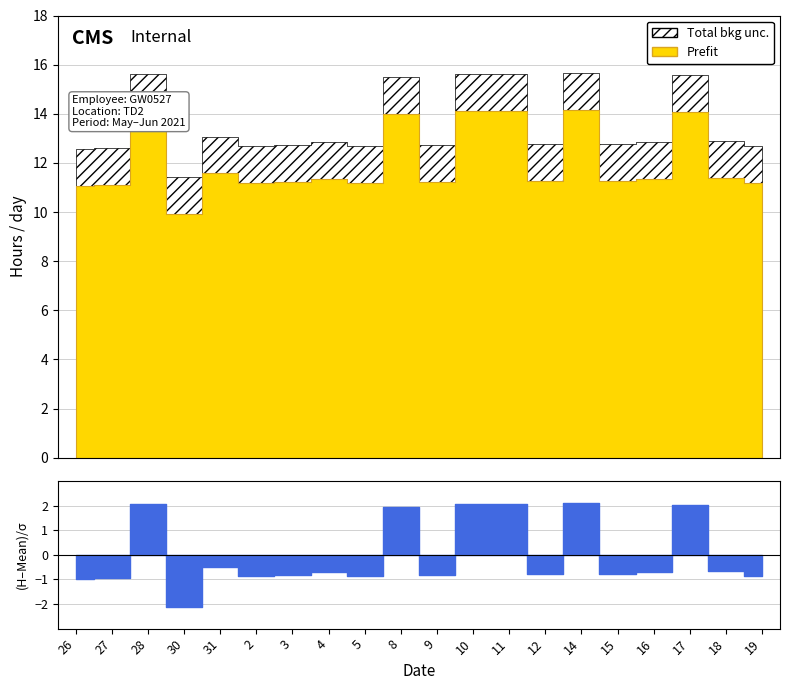

What is the approximate value of Prefit at 8?

14.0